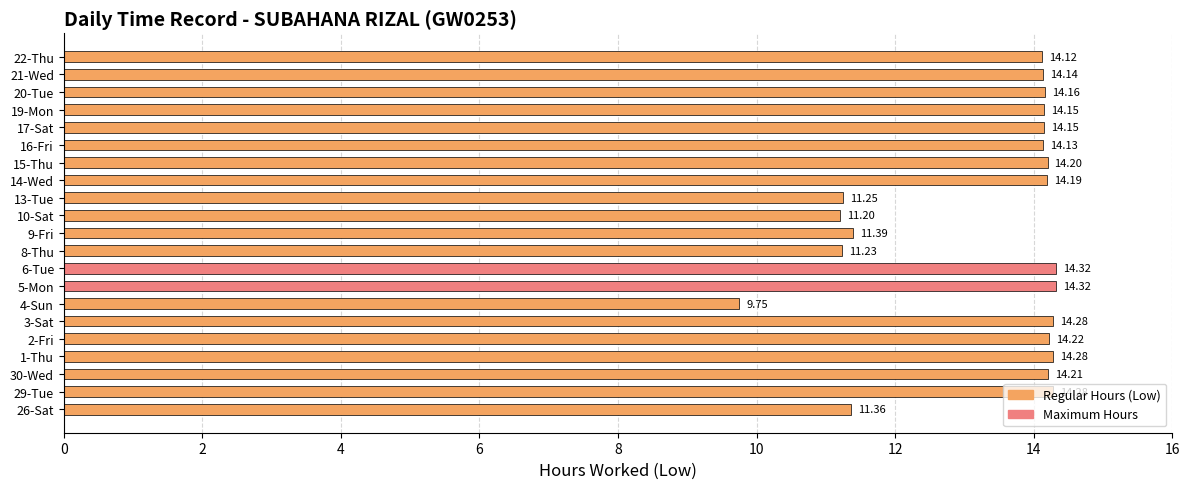

How many data points does each series have?

21